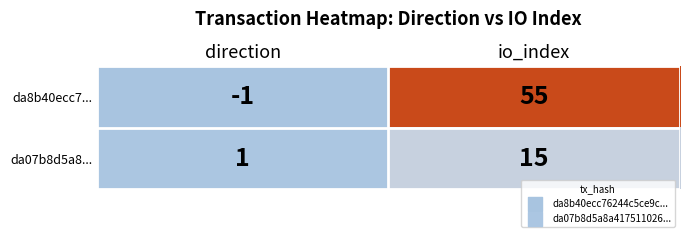

Where is da8b40ecc7... nearest to the value 27?

direction